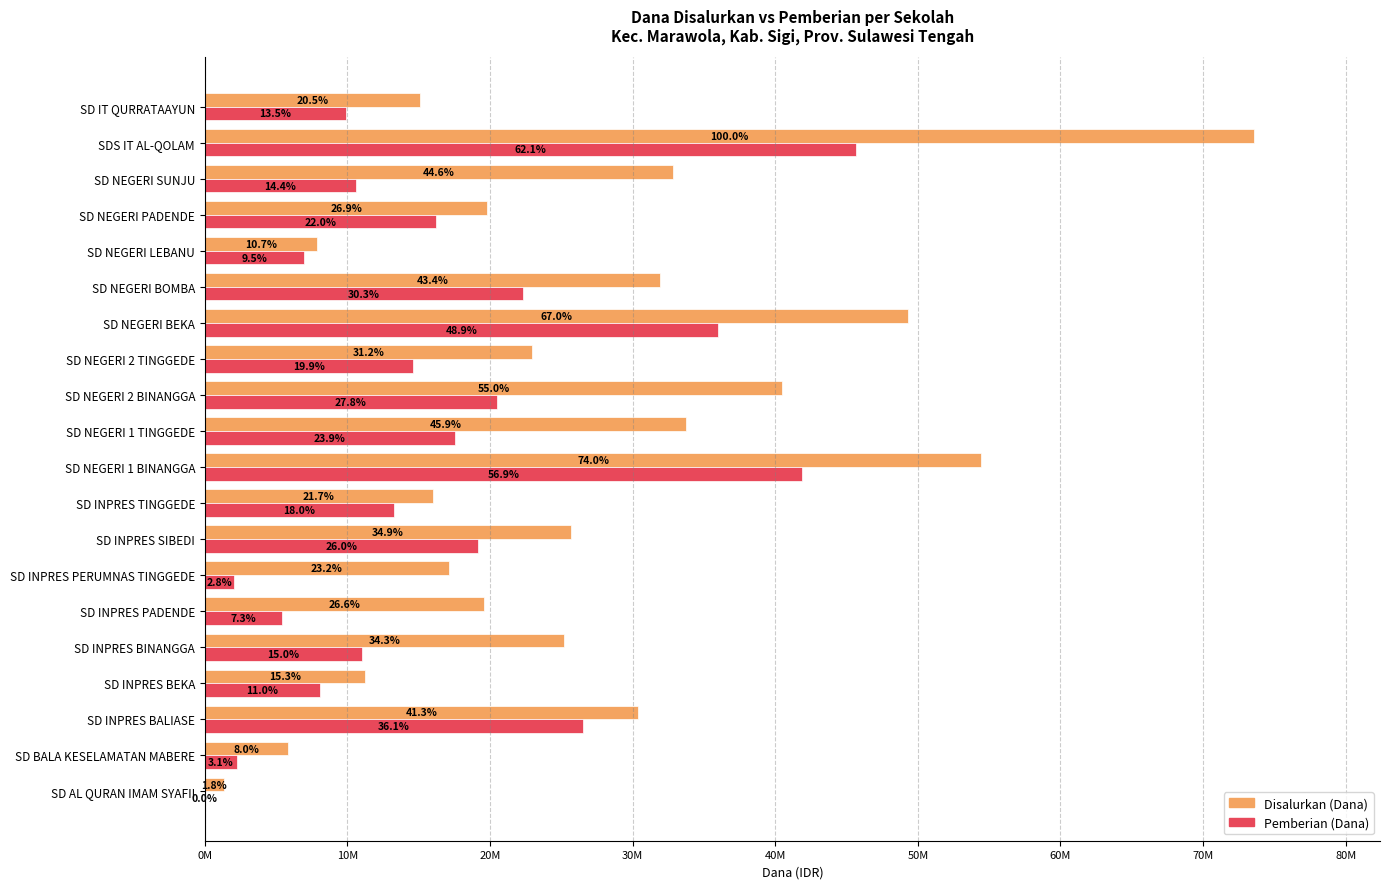

What are all the series names shown in the legend?

Disalurkan (Dana), Pemberian (Dana)